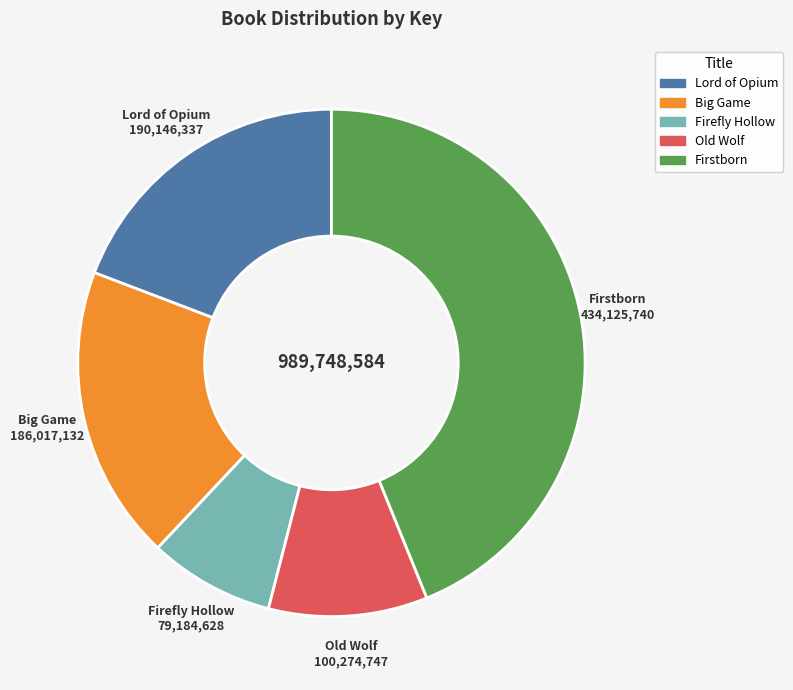

The Firefly Hollow slice represents 8% of the pie. True or false?

True